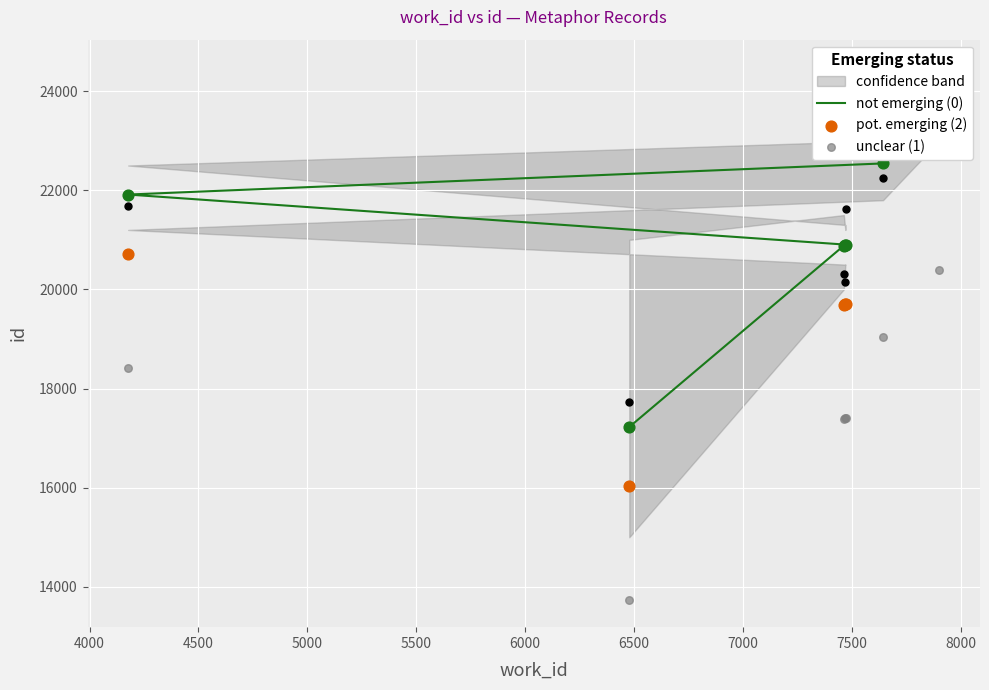

What is the change in value from 7470 to 7471?

+4